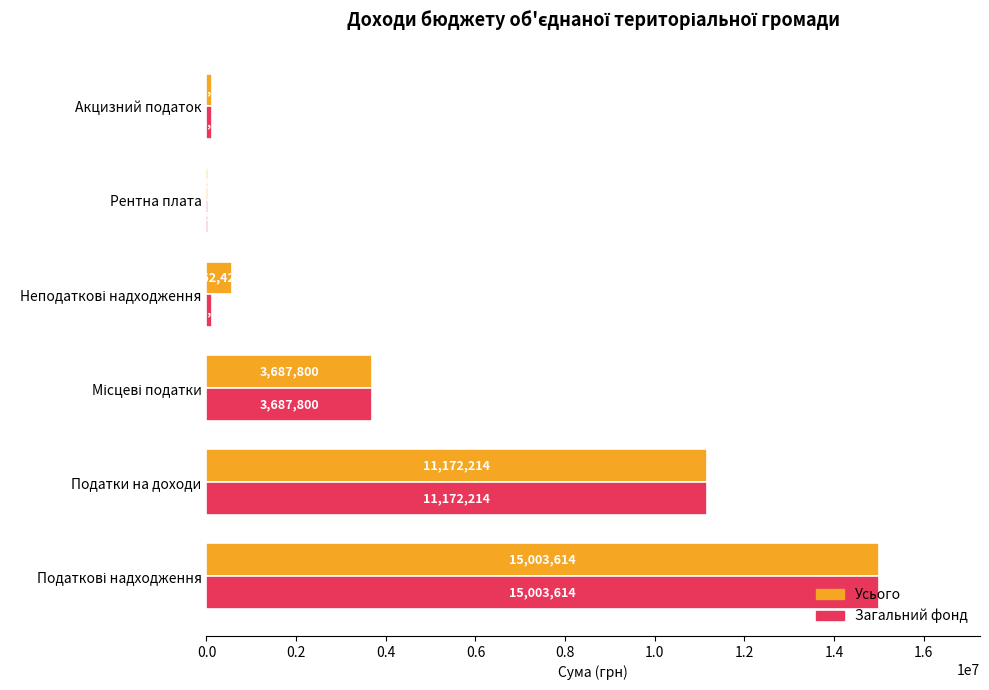

What is the sum of all Усього values?

30569648